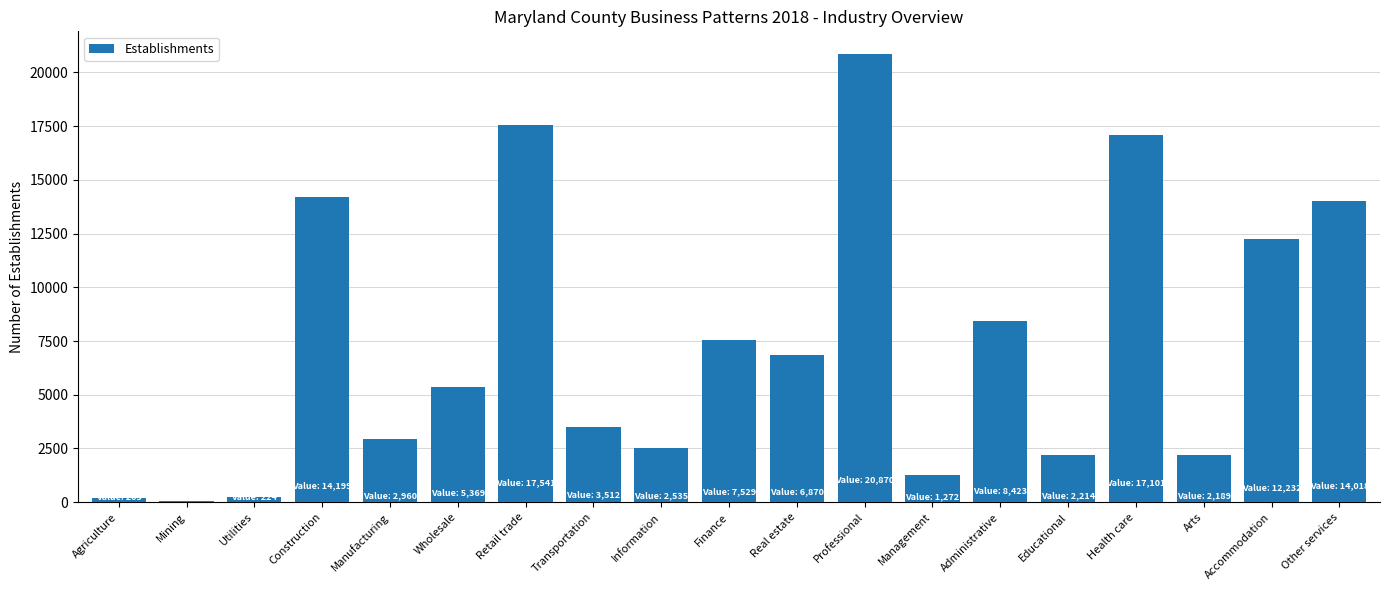

The value at Administrative is 8423. True or false?

True